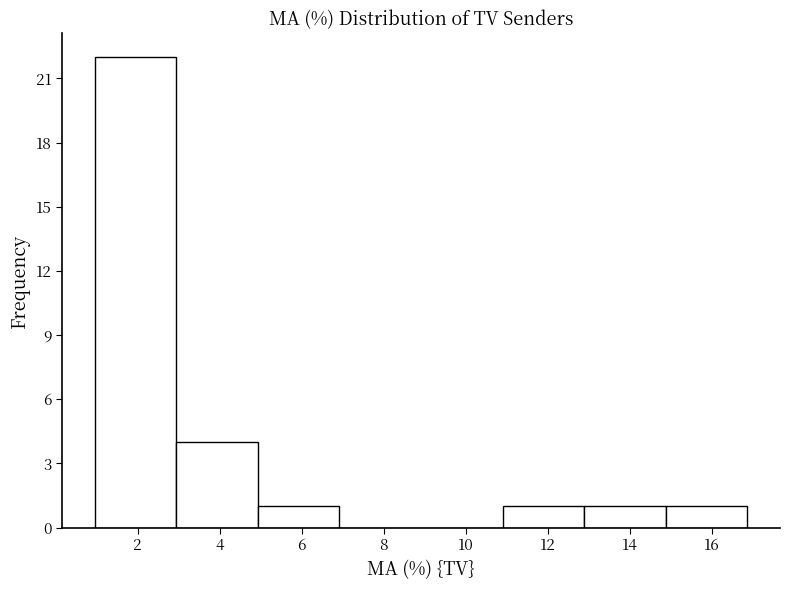

Reading left to right, transcribe this chart: for each bar, give the range it covers on the x-axis and its height. Neither the bar edges nor the heights are printed on the chart, so give them approximately, as read against the axes.

1.0 to 3.0: 22
3.0 to 5.0: 4
5.0 to 7.0: 1
7.0 to 9.0: 0
9.0 to 10.8: 0
10.8 to 12.8: 1
12.8 to 14.8: 1
14.8 to 16.8: 1